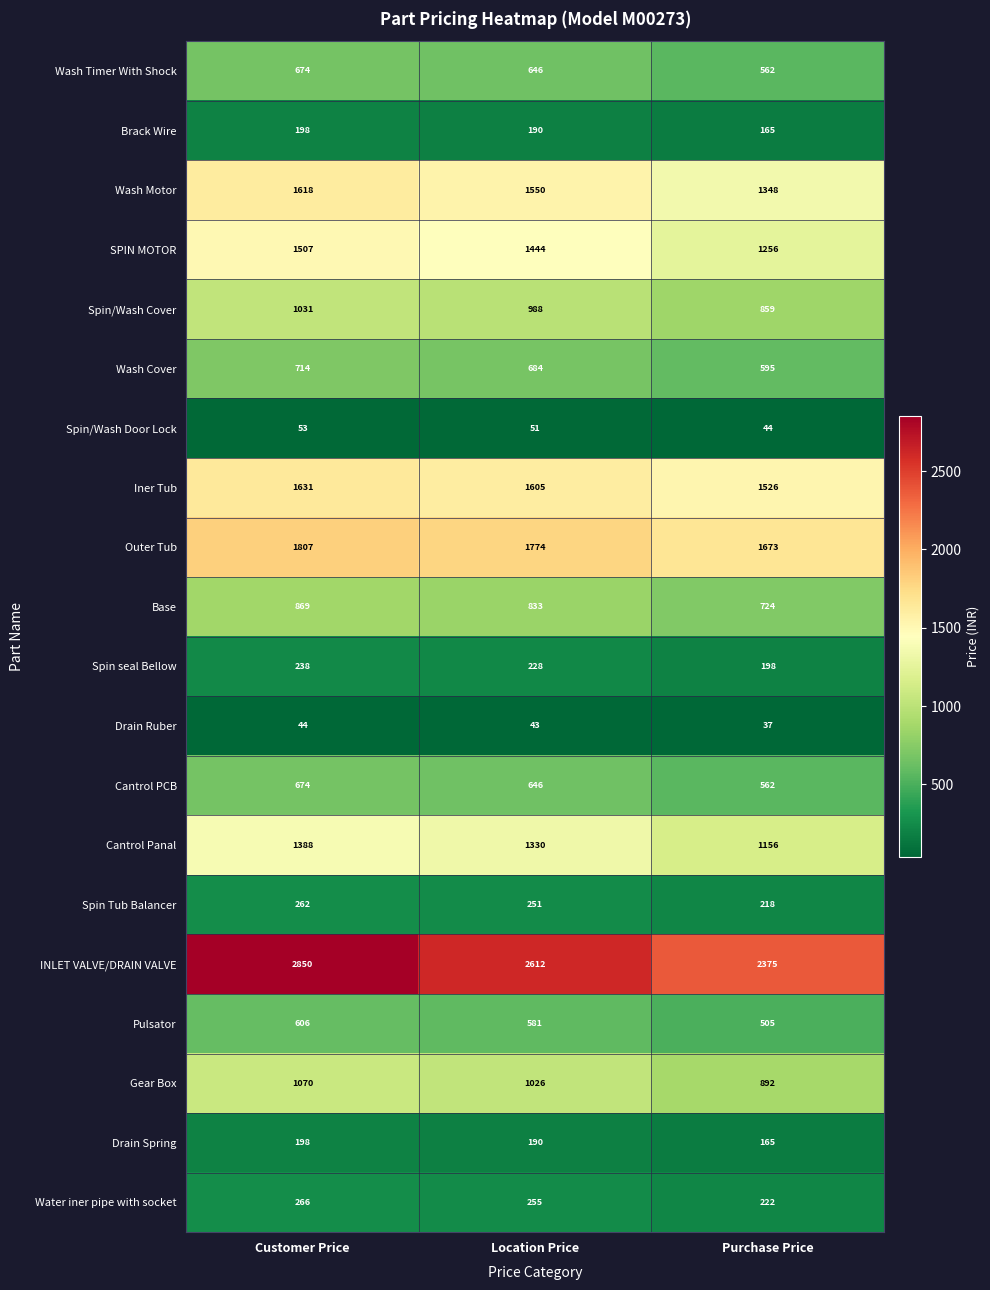

At which label does Drain Spring first exceed 190?

Customer Price